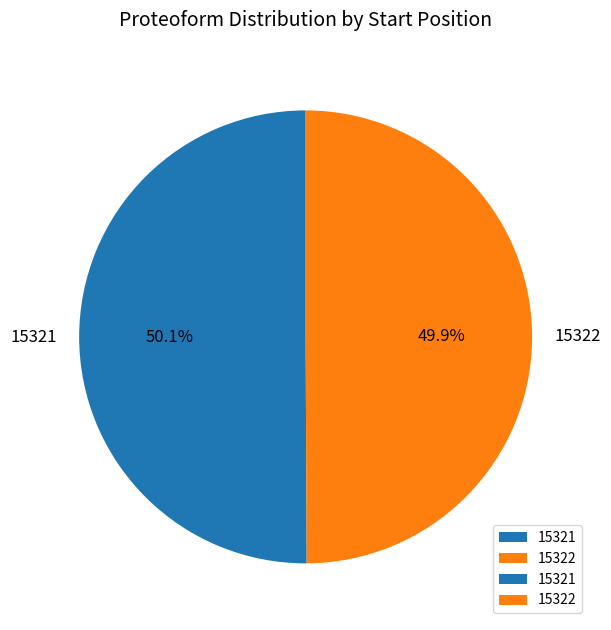

How many slices are in this pie chart?

2